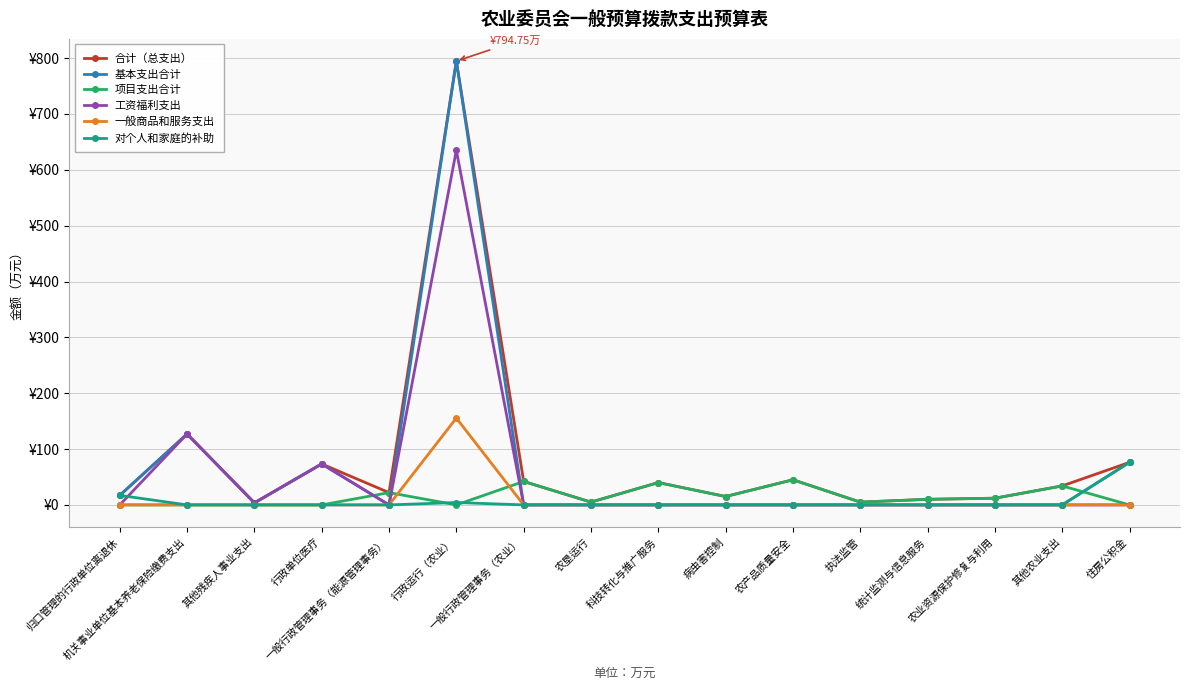

Does the chart display data point markers on the line(s)?

Yes